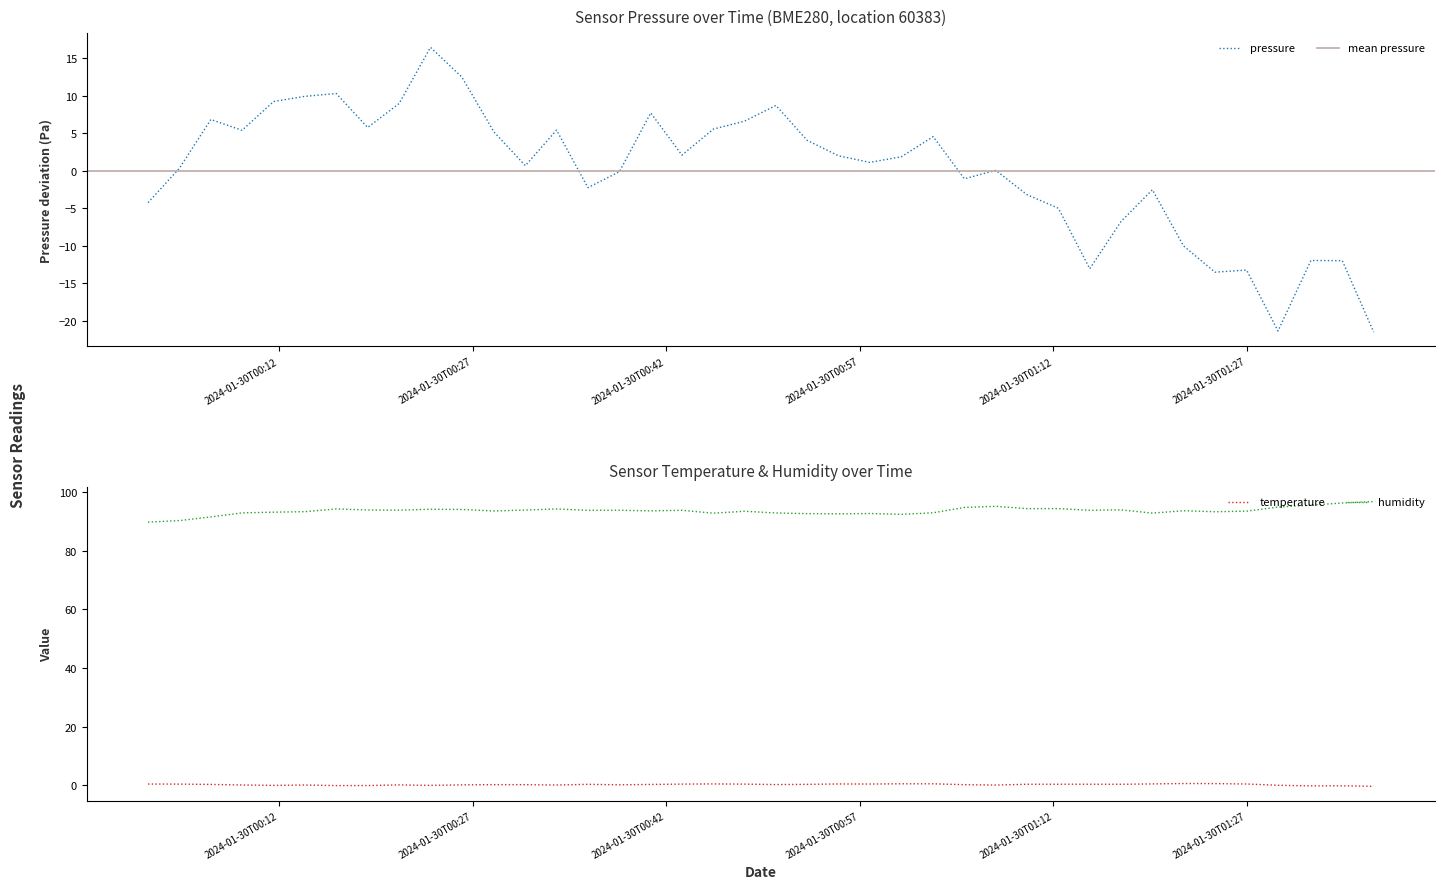

True or false: temperature and humidity cross at least once.

False